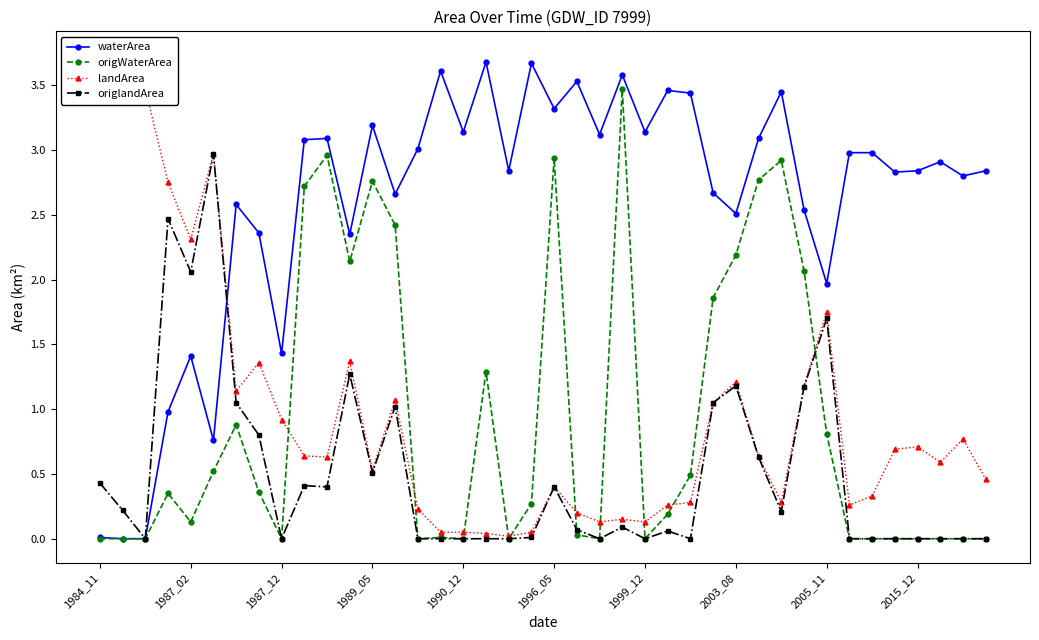

True or false: landArea and origWaterArea intersect in this chart.

True